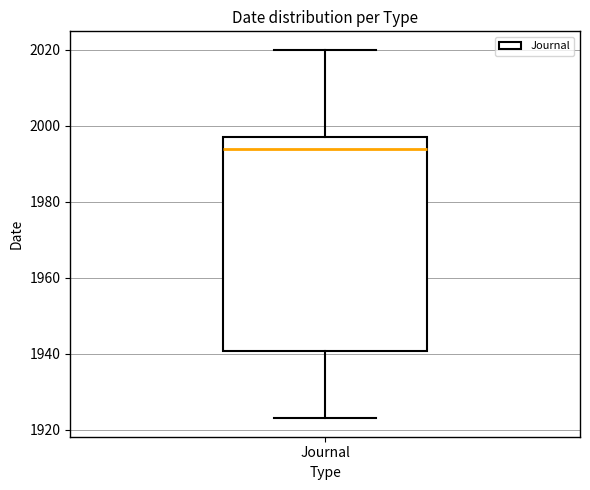

Read this box plot against the y-axis: the position of the median line, the range covered by the box, and the ends of both whiskers. The values are not printed on the chart, so give them approximately, as read against the axis.

median 1994, box 1940 to 1998, whiskers 1924 to 2020